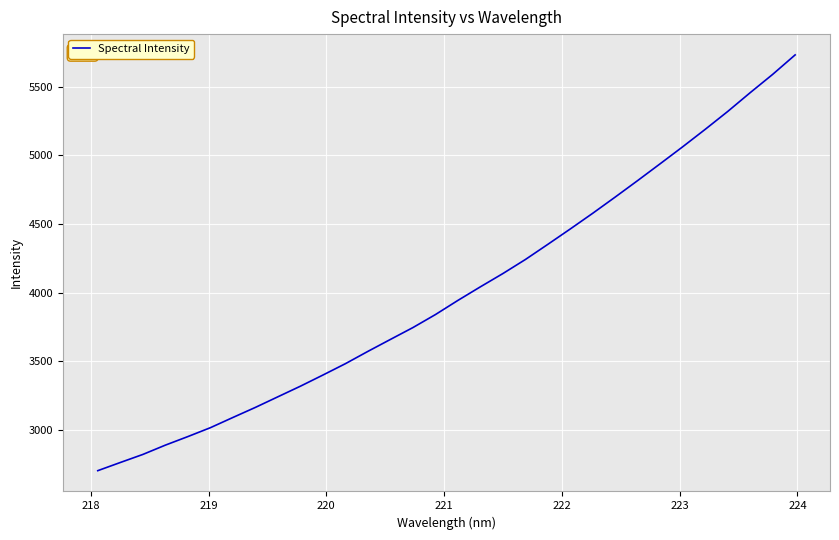

What is the difference between the maximum and minimum values?

3028.5